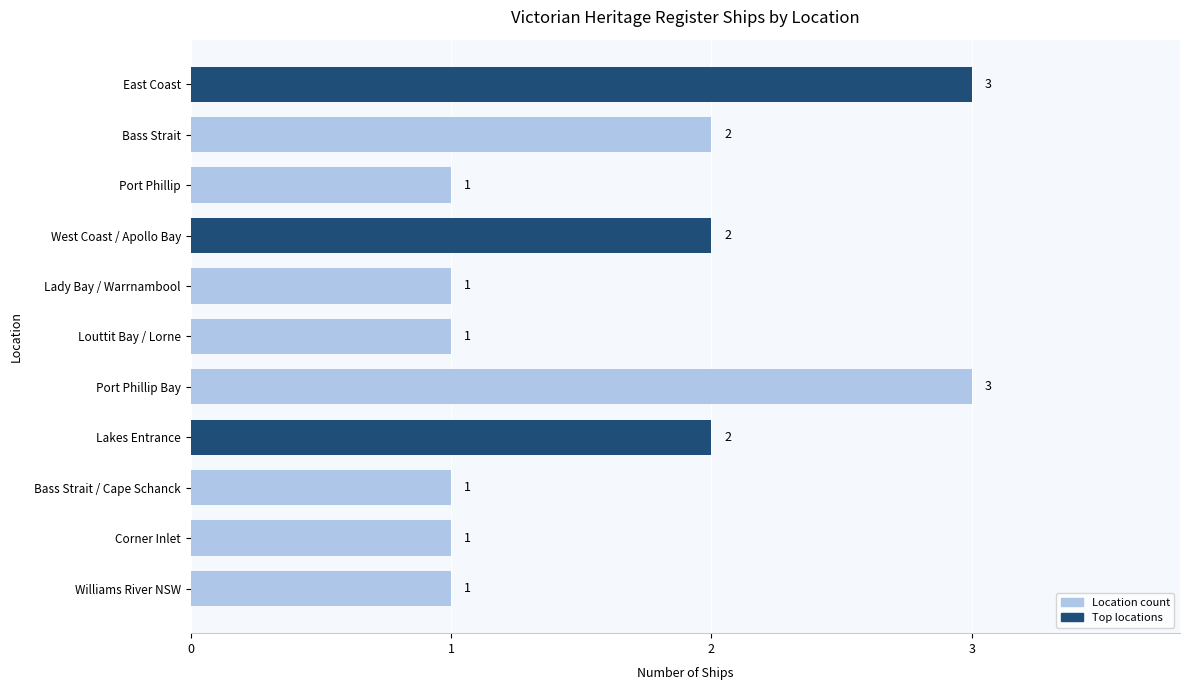

How many data points are above 1?

5